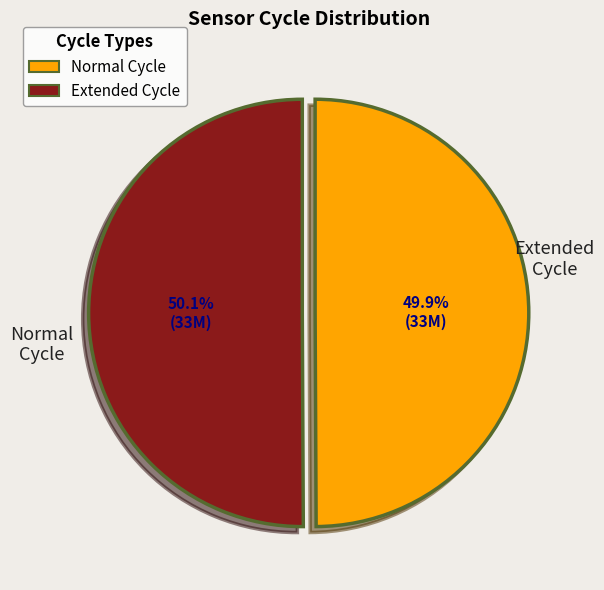

Is there a majority slice in this chart?

Yes